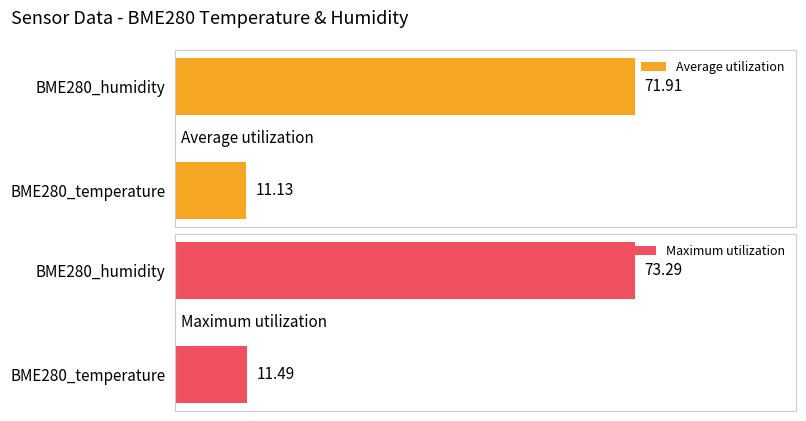

List the labels in order of Average utilization value, largest first.

BME280_humidity, BME280_temperature